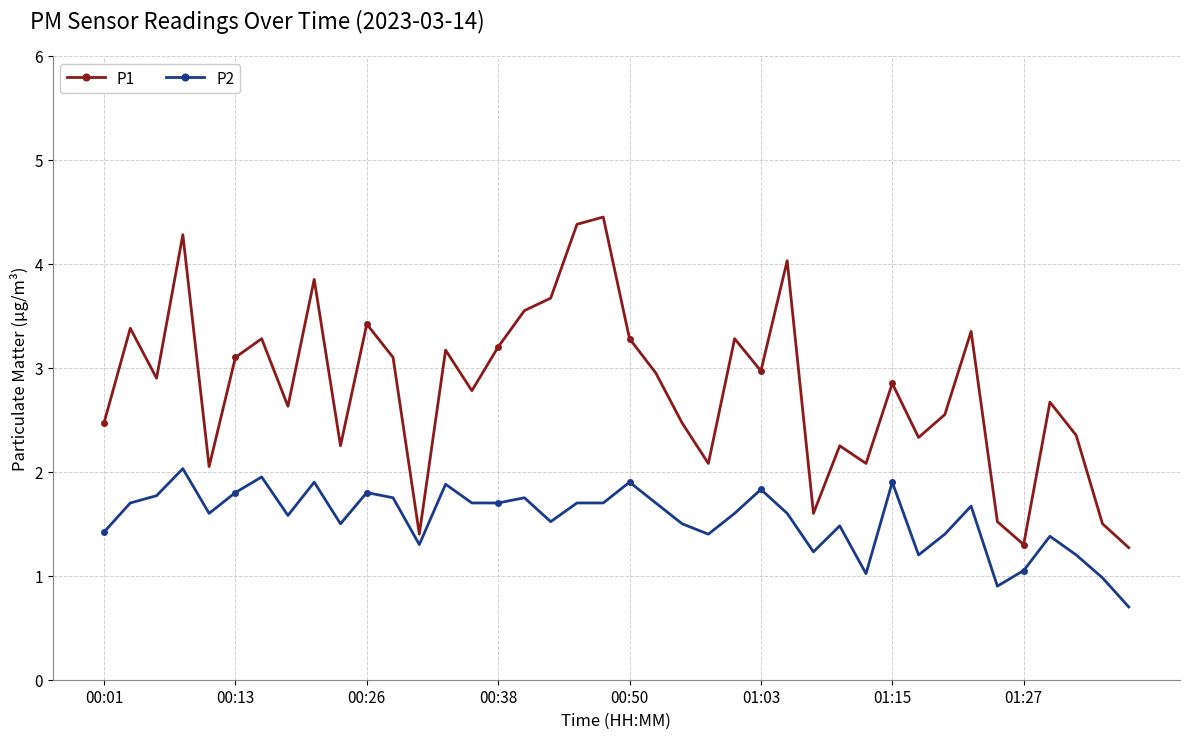

What is the value of the P1 point at the 19th from the left?

4.4